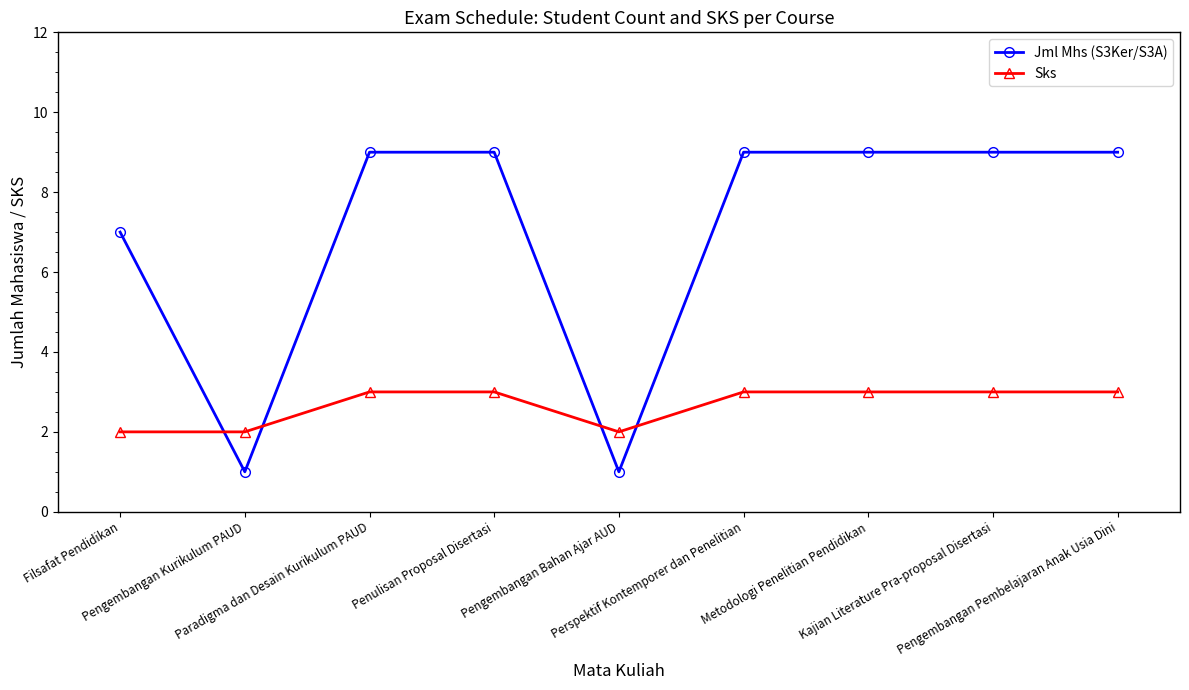

Is it true that Jml Mhs (S3Ker/S3A) equals 9 at Kajian Literature Pra-proposal Disertasi?

True